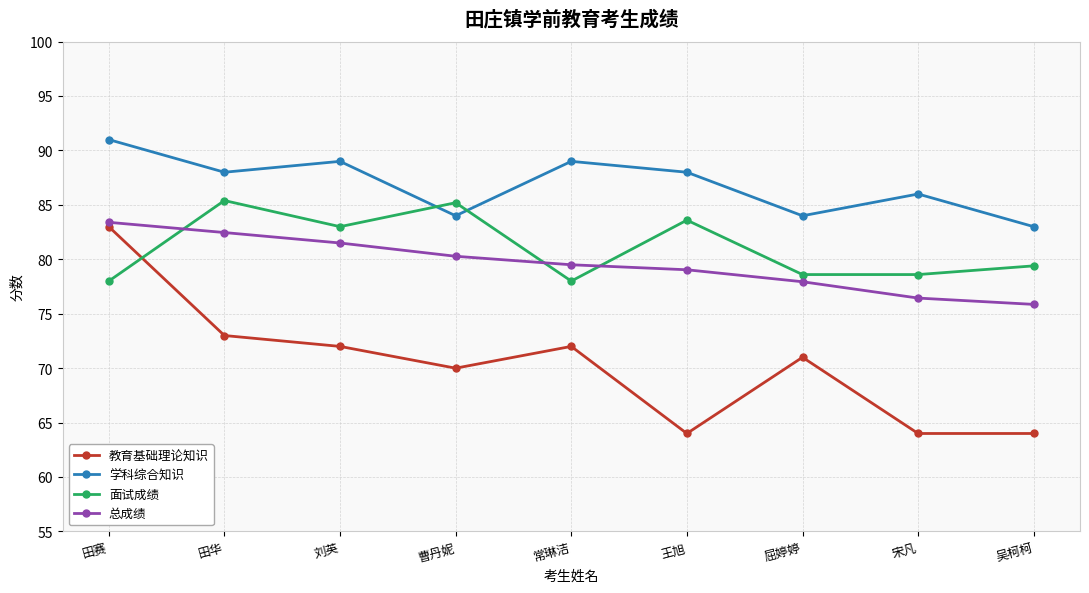

What is the label of the 1st point from the left?

田赛